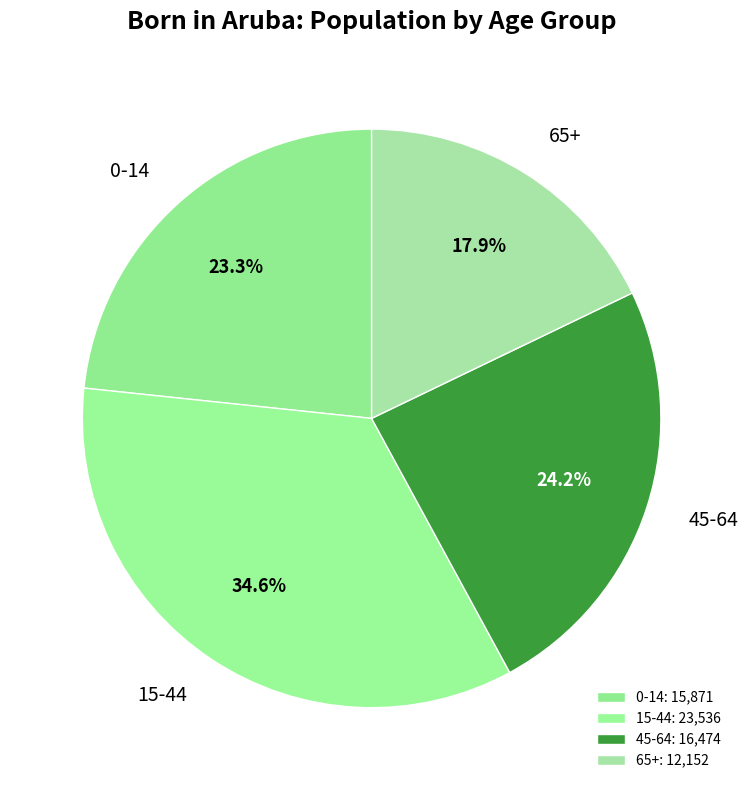

Do 0-14 and 65+ together represent more than half of the pie?

No